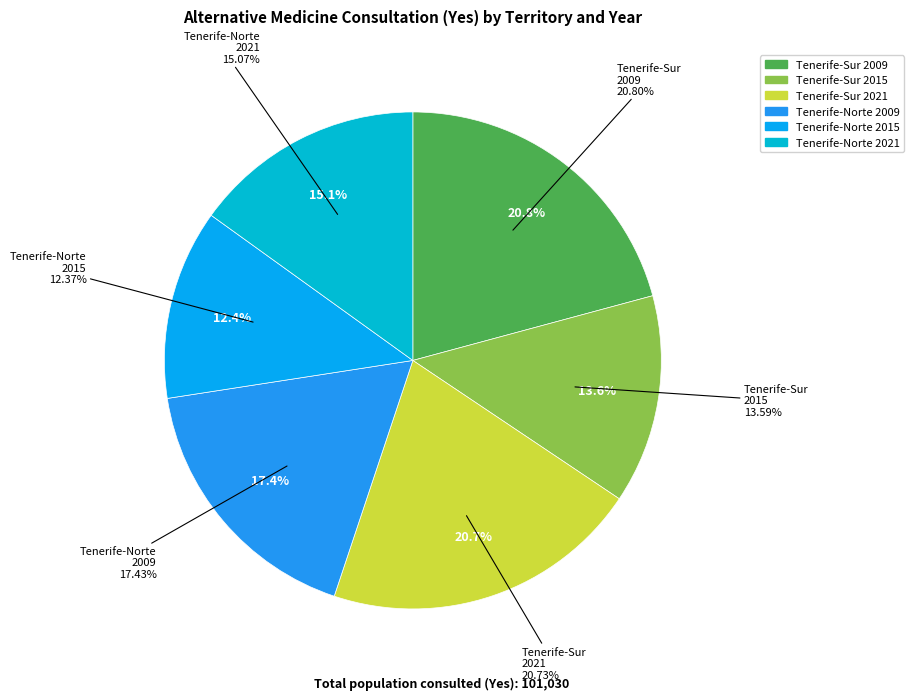

What percentage is the Tenerife-Norte 2015 slice, to the nearest percent?

12%